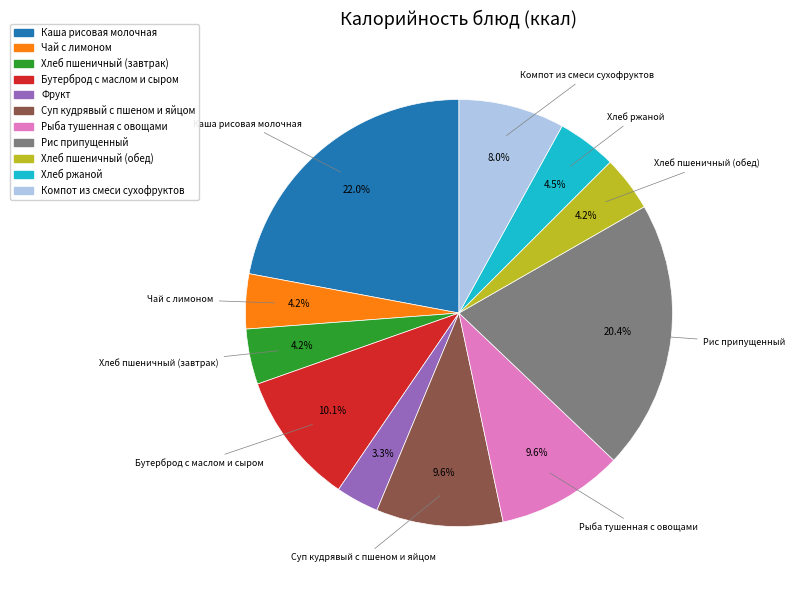

Do Суп кудрявый с пшеном и яйцом and Компот из смеси сухофруктов together represent more than half of the pie?

No